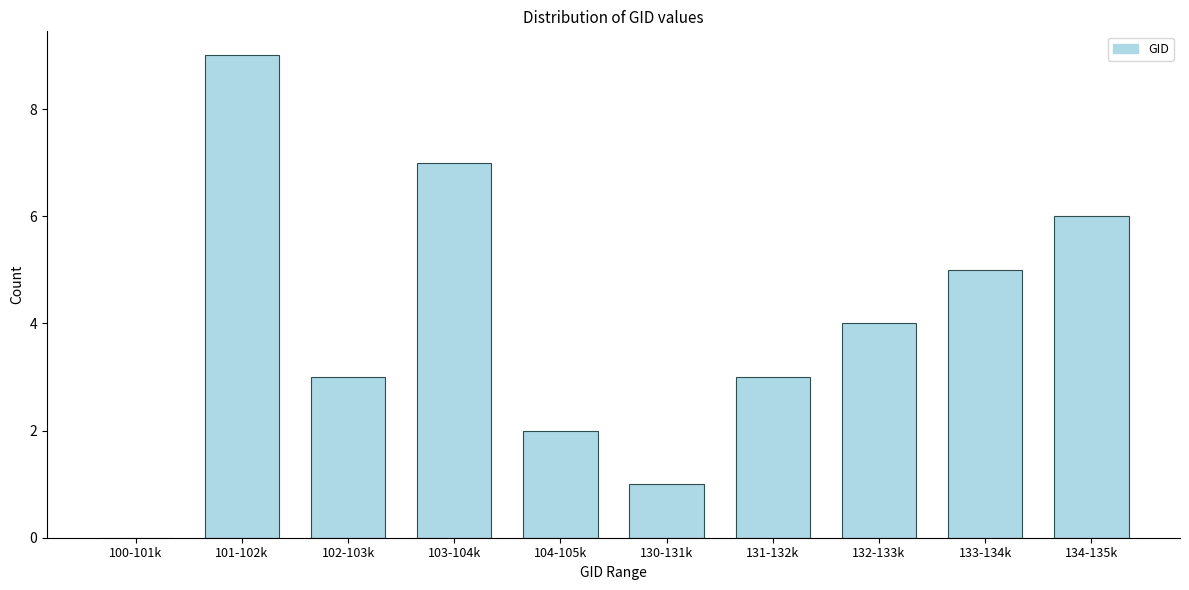

Reading left to right, transcribe all the data shown in this chart.

100-101k=0	101-102k=9	102-103k=3	103-104k=7	104-105k=2	130-131k=1	131-132k=3	132-133k=4	133-134k=5	134-135k=6